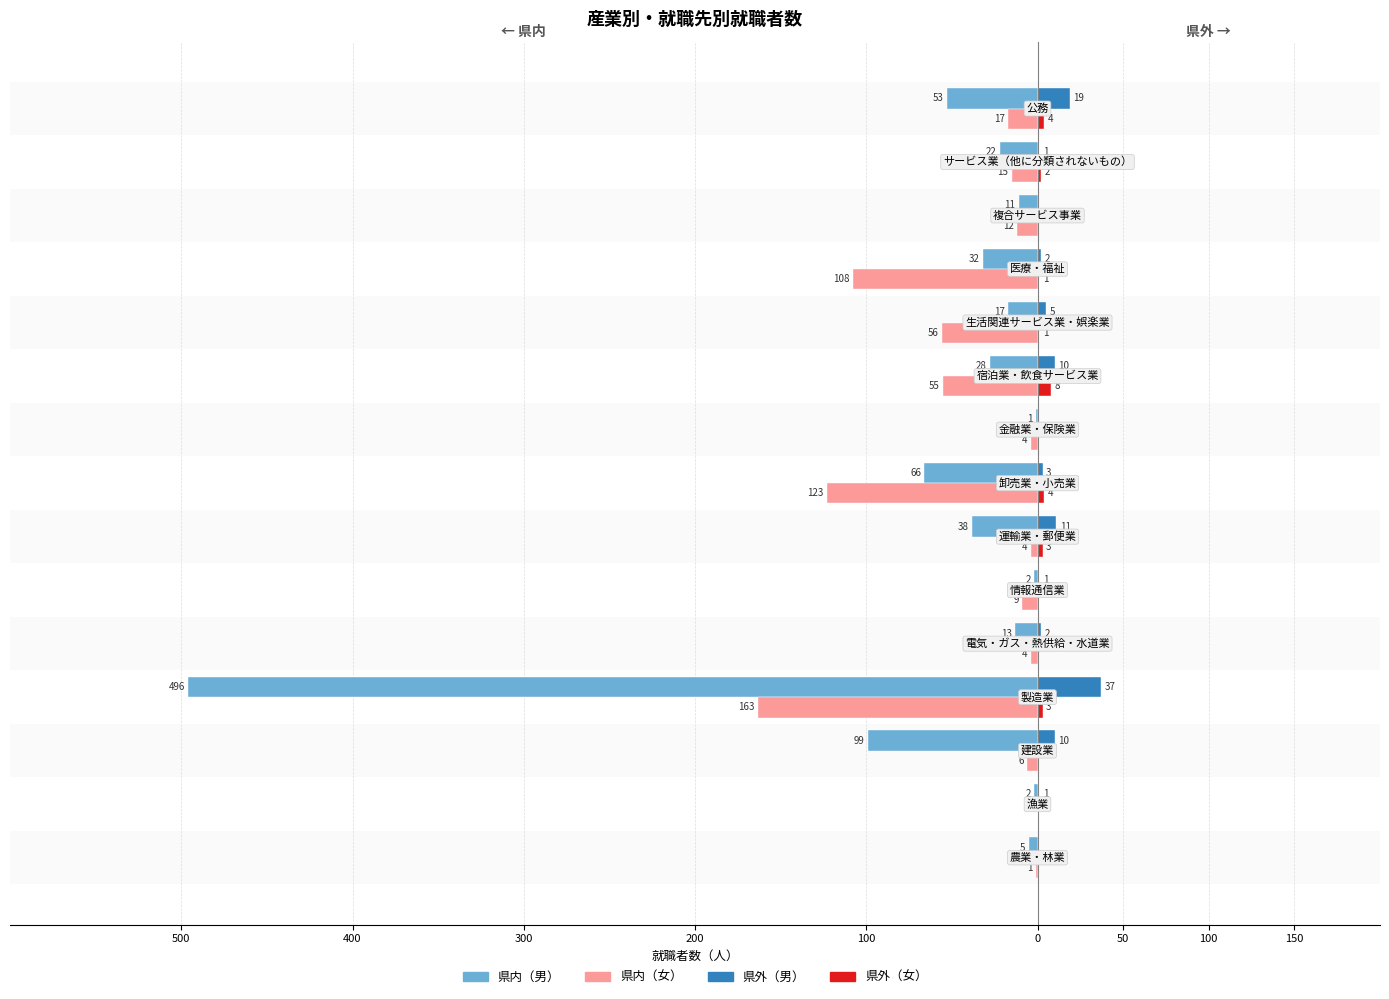

What are all the series names shown in the legend?

県内（男）, 県内（女）, 県外（男）, 県外（女）